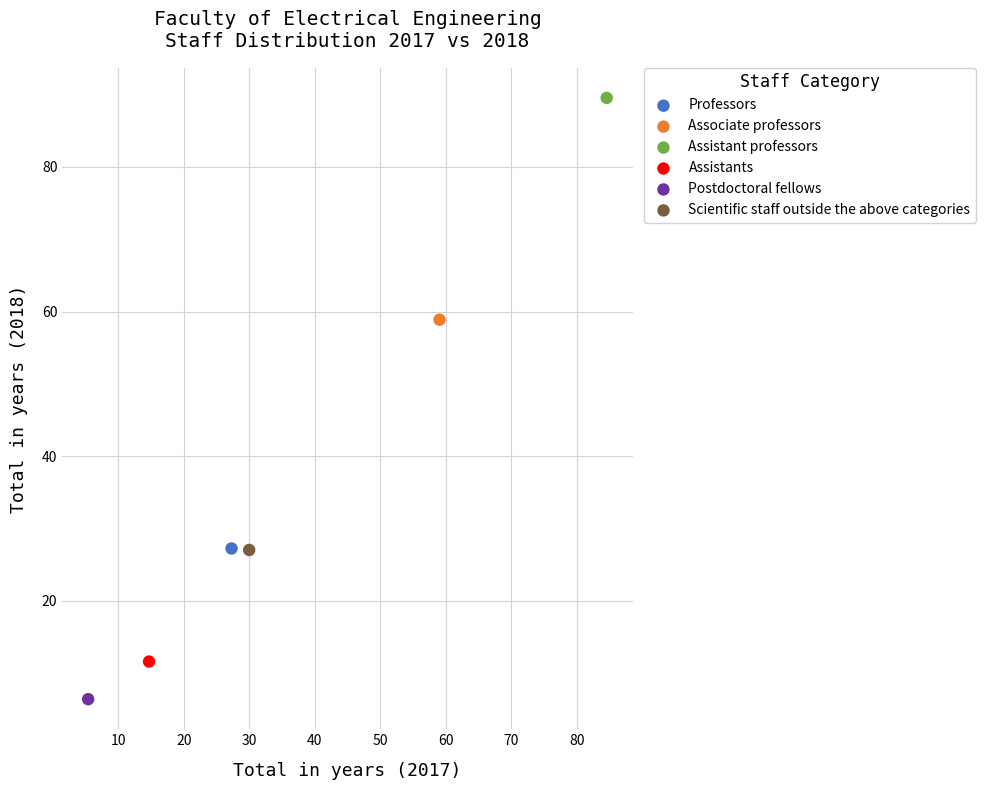

What are all the series names shown in the legend?

Professors, Associate professors, Assistant professors, Assistants, Postdoctoral fellows, Scientific staff outside the above categories